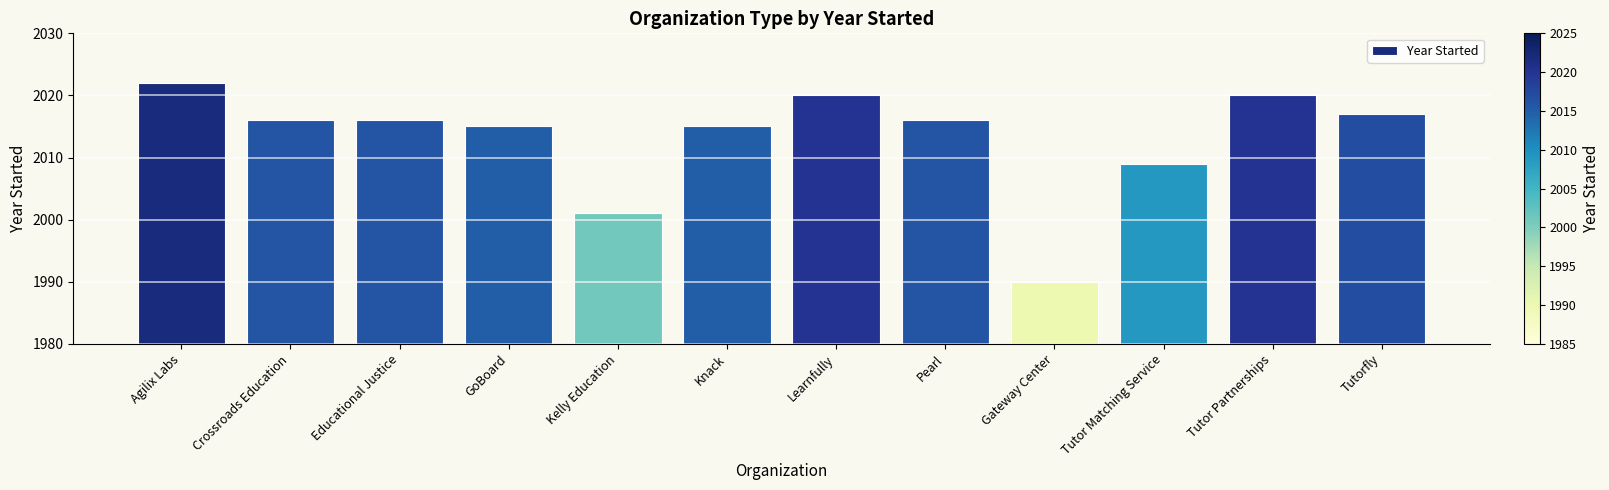

What is the change in value from Educational Justice to Learnfully?

+4